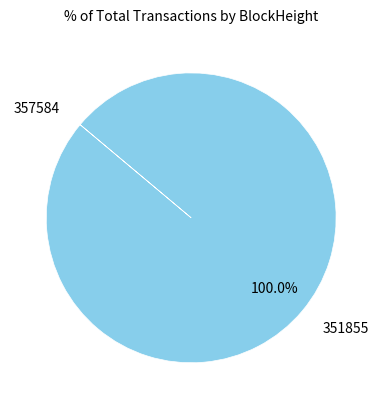

Does 351855 represent more than half of the total?

Yes